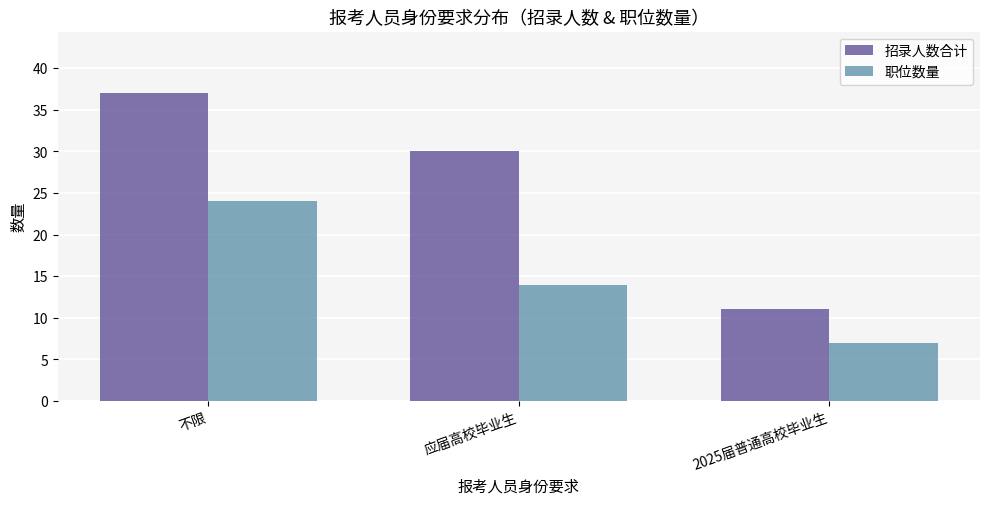

The value of 招录人数合计 at 2025届普通高校毕业生 is 11. True or false?

True